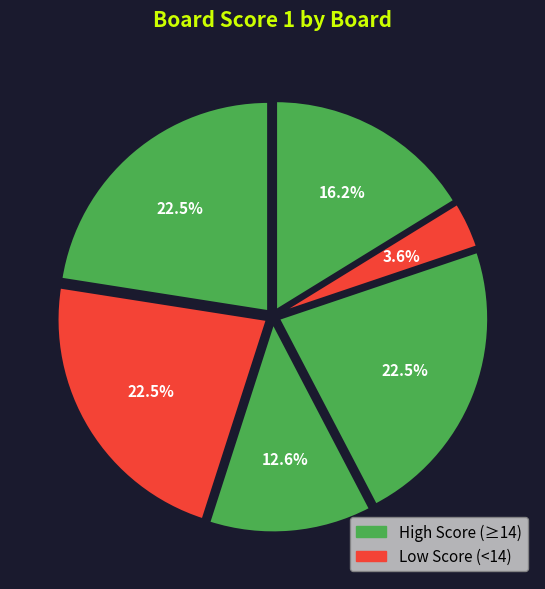

How many slices are in this pie chart?

6